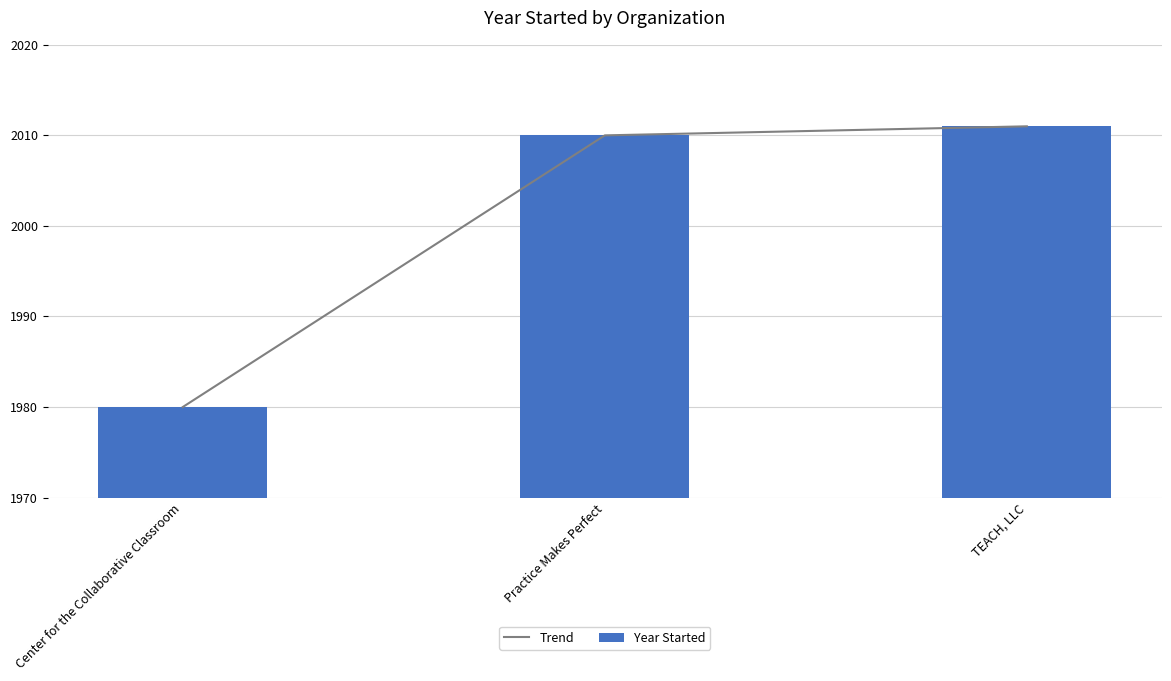

What is the difference between the maximum and second lowest values in the Year Started series?

1